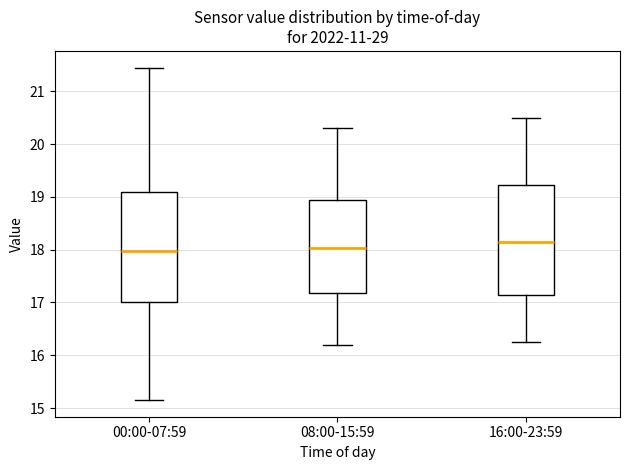

Which box's median line is the highest?

16:00-23:59